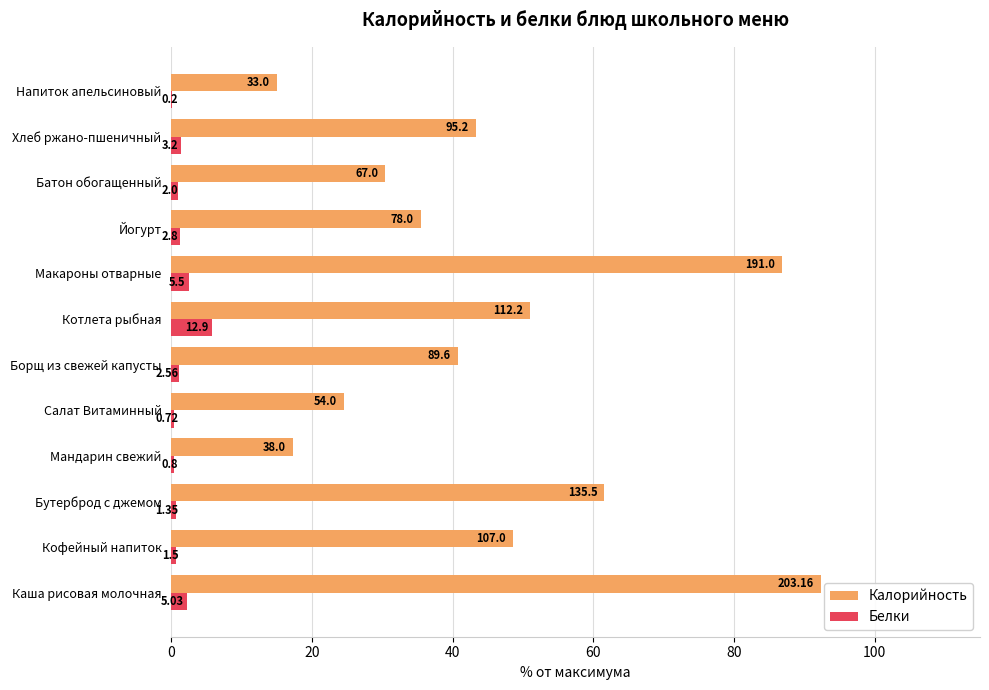

Which series has the largest total across all categories?

Калорийность